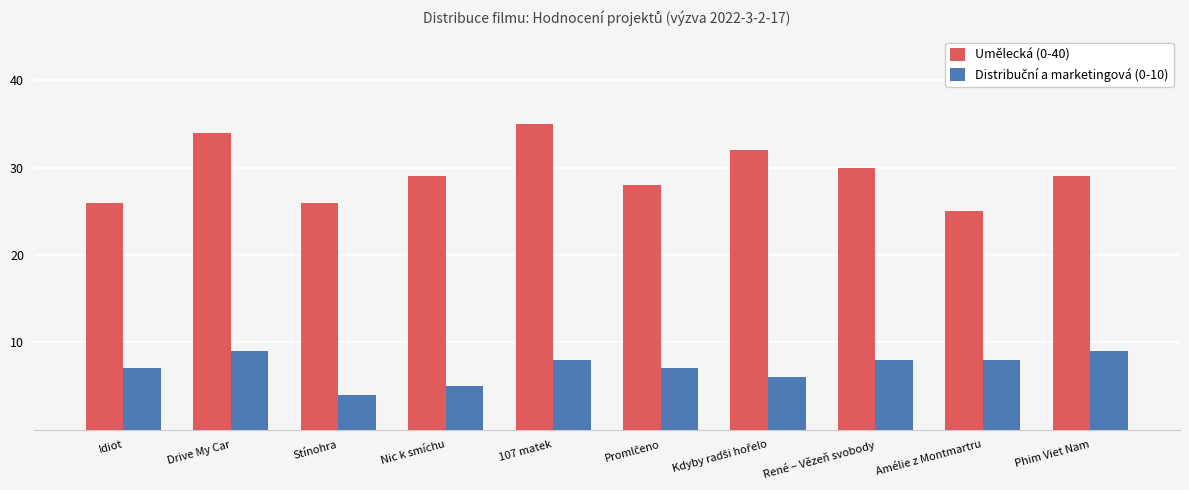

What is the greatest value displayed?

35